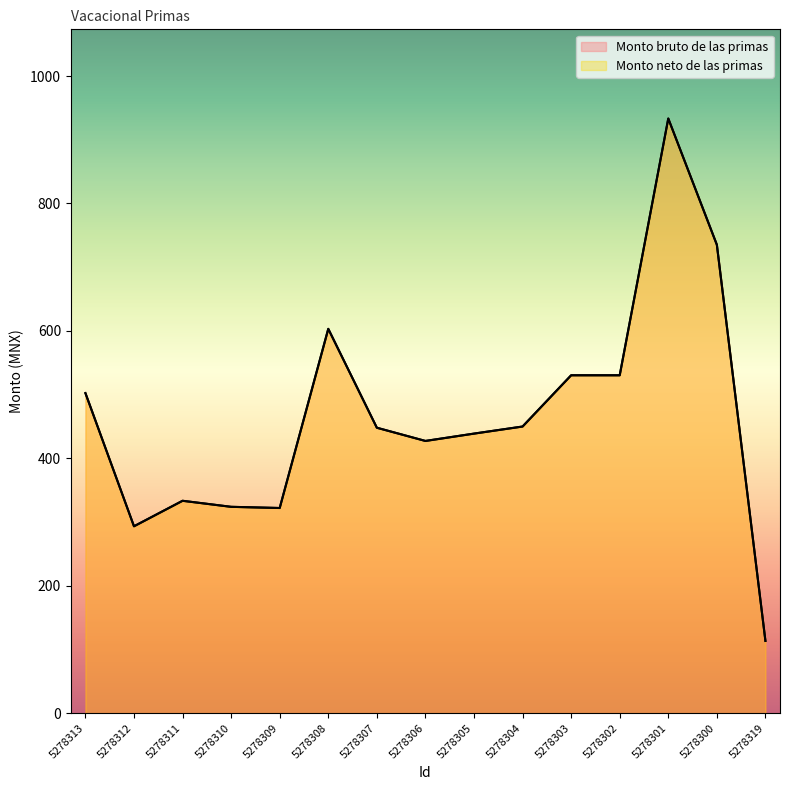

Which has a higher value, 5278305 or 5278303?

5278303